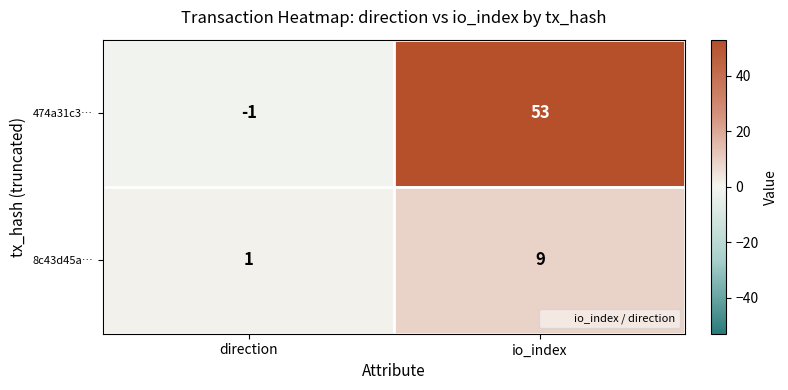

Reading right to left, extract all data points from this chart.

474a31c3…: 53	-1
8c43d45a…: 9	1